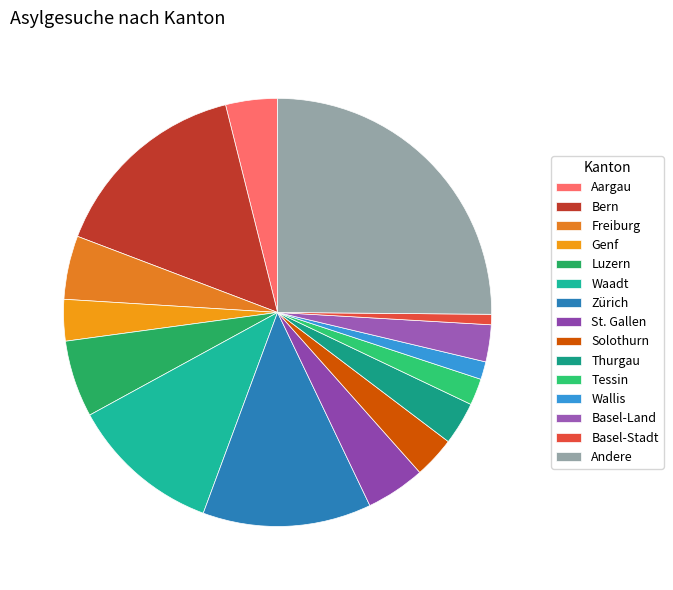

Which slice is the smallest?

Basel-Stadt